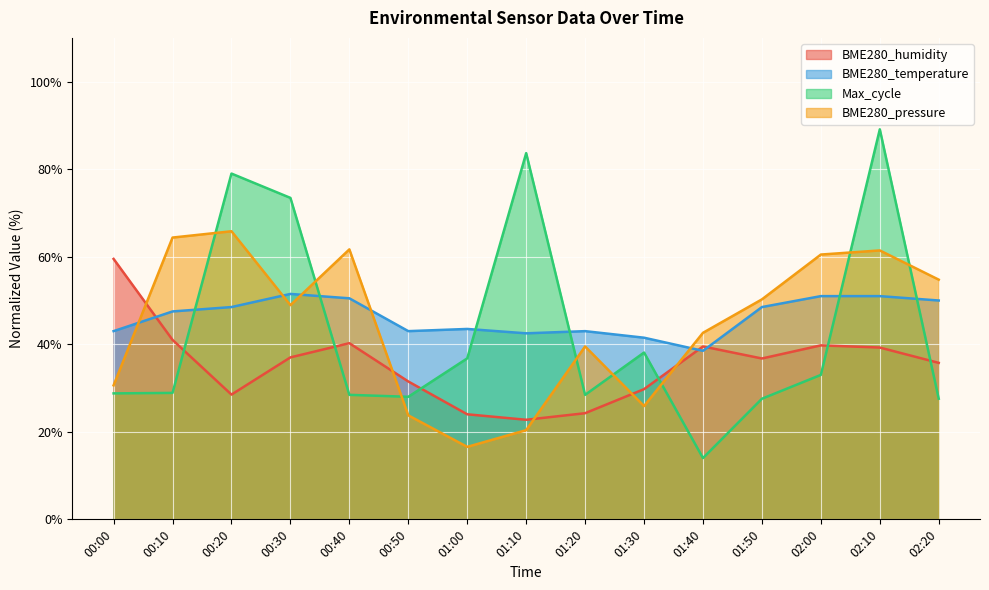

What is the total value across all series at 01:00?

120.8